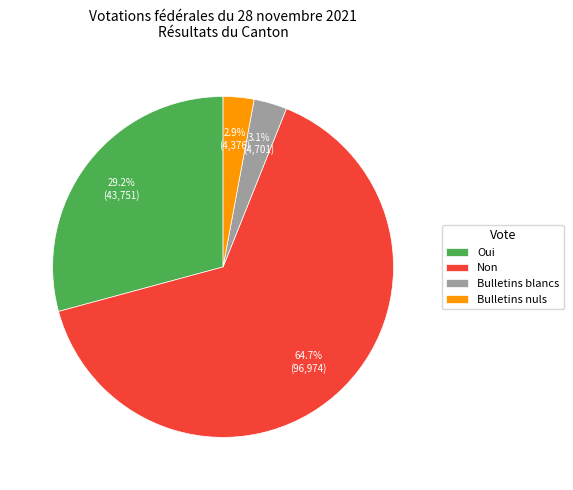

To the nearest percent, what is the difference between the Oui and Non slice percentages?

36%